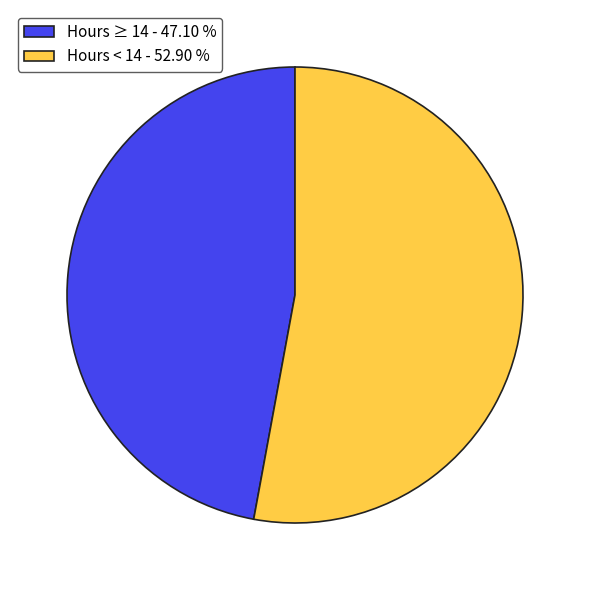

Between Hours < 14 - 52.90 % and Hours ≥ 14 - 47.10 %, which is larger?

Hours < 14 - 52.90 %